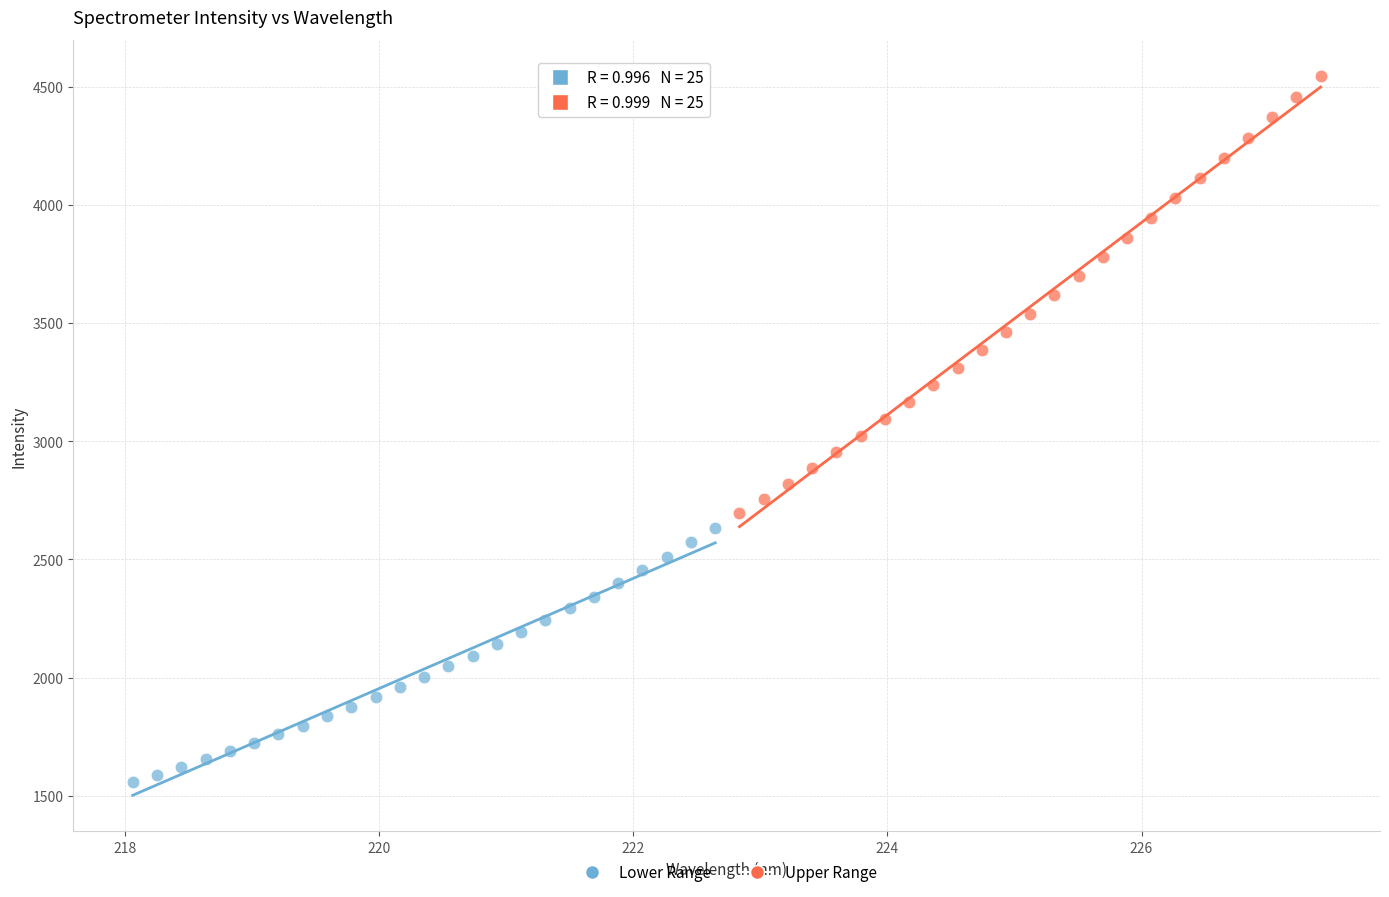

Which series reaches the minimum Y coordinate?

Lower Range